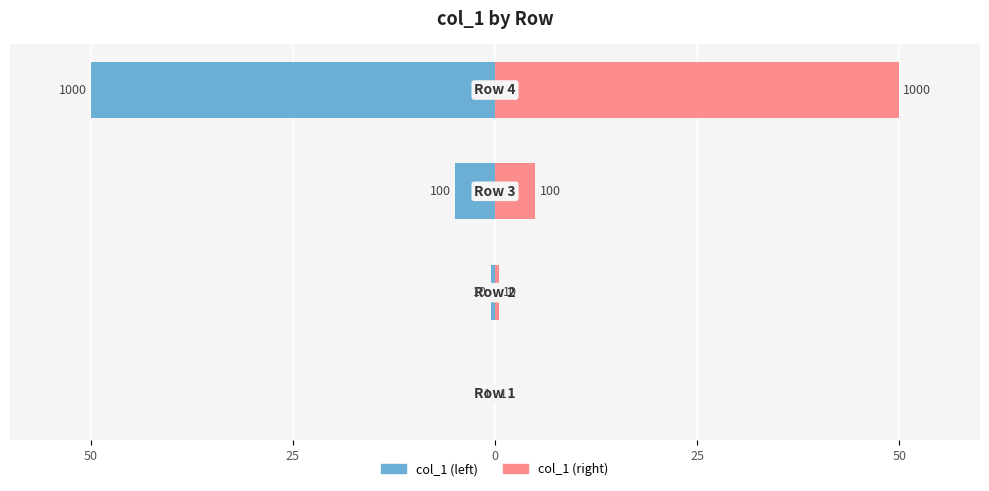

True or false: col_1 (right) has a value of 27.1 at 25.

False